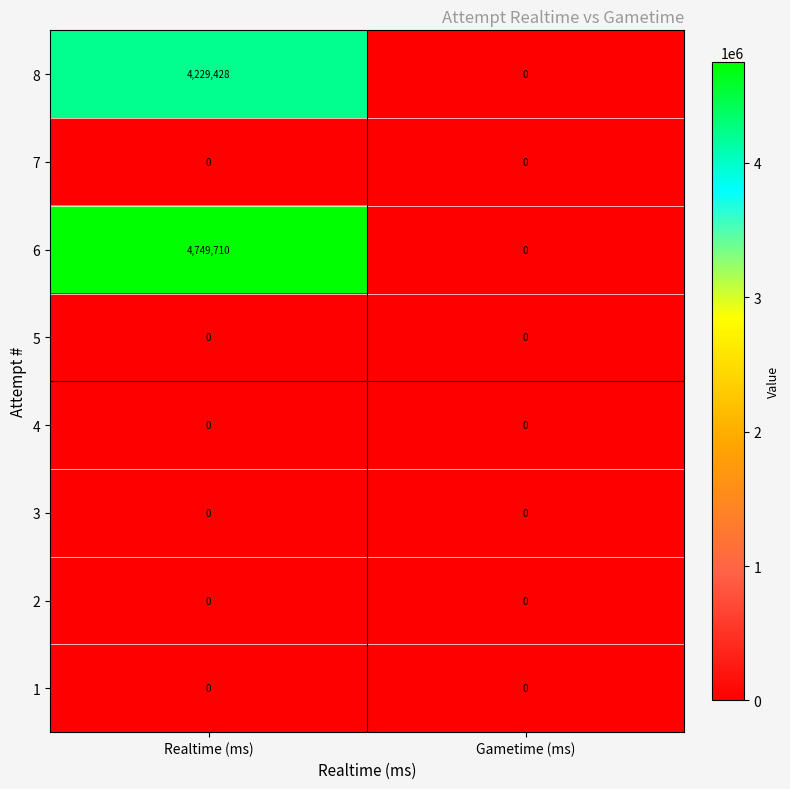

At which label does 8 reach its minimum?

Gametime (ms)